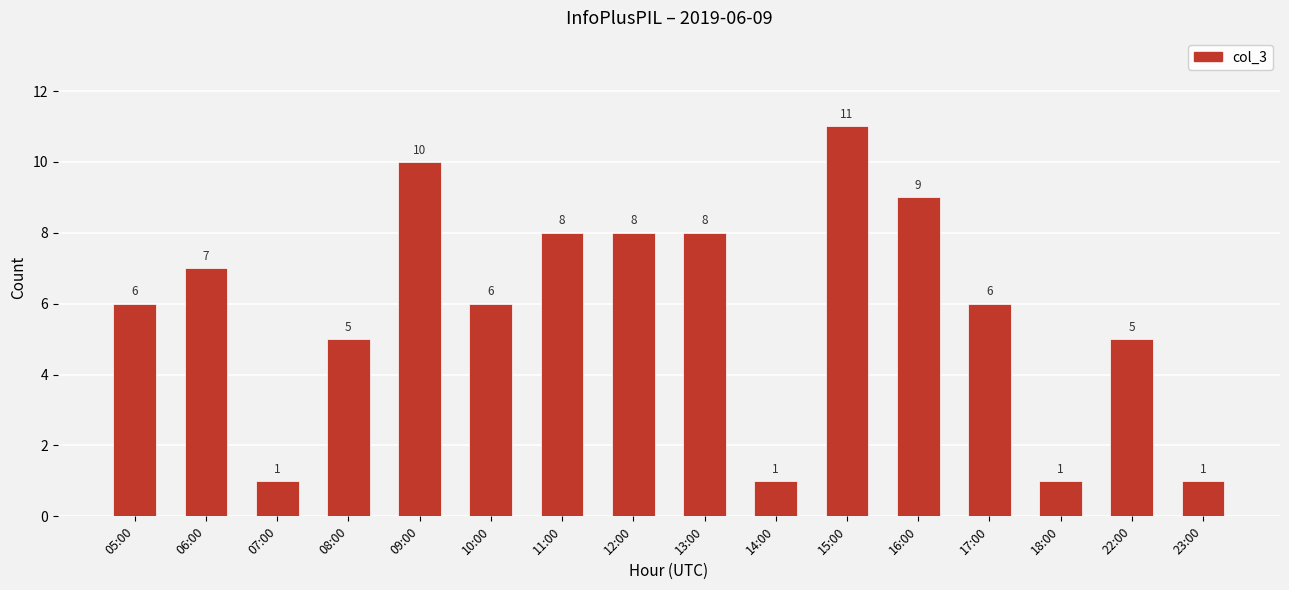

What is the sum of the values at 22:00 and 11:00?

13